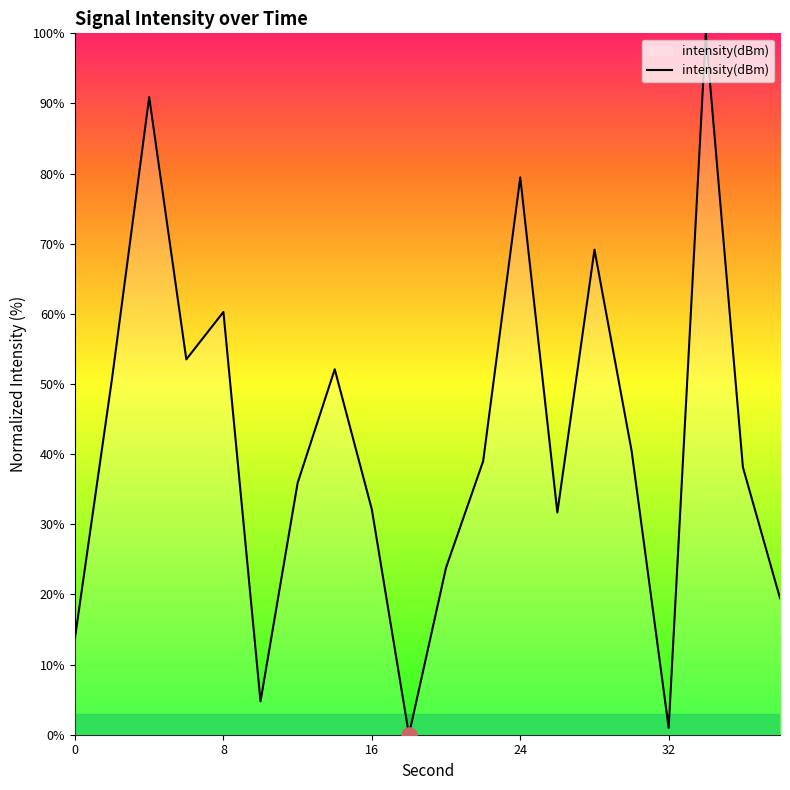

What is the maximum value shown in the chart?

100.0